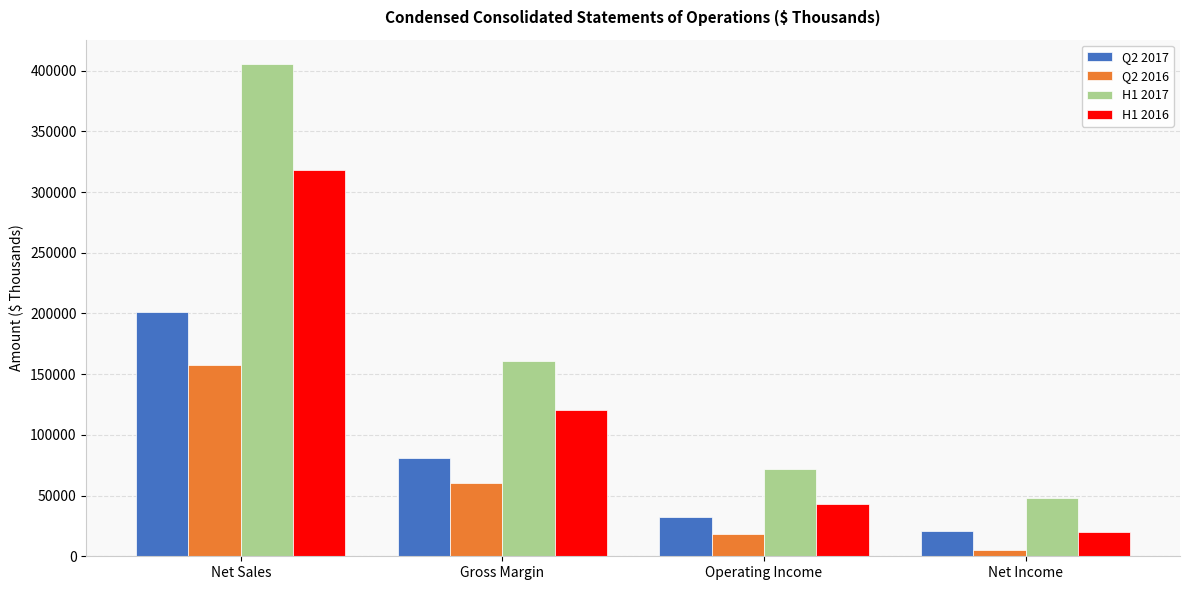

At which label does H1 2017 first exceed 160896?

Net Sales